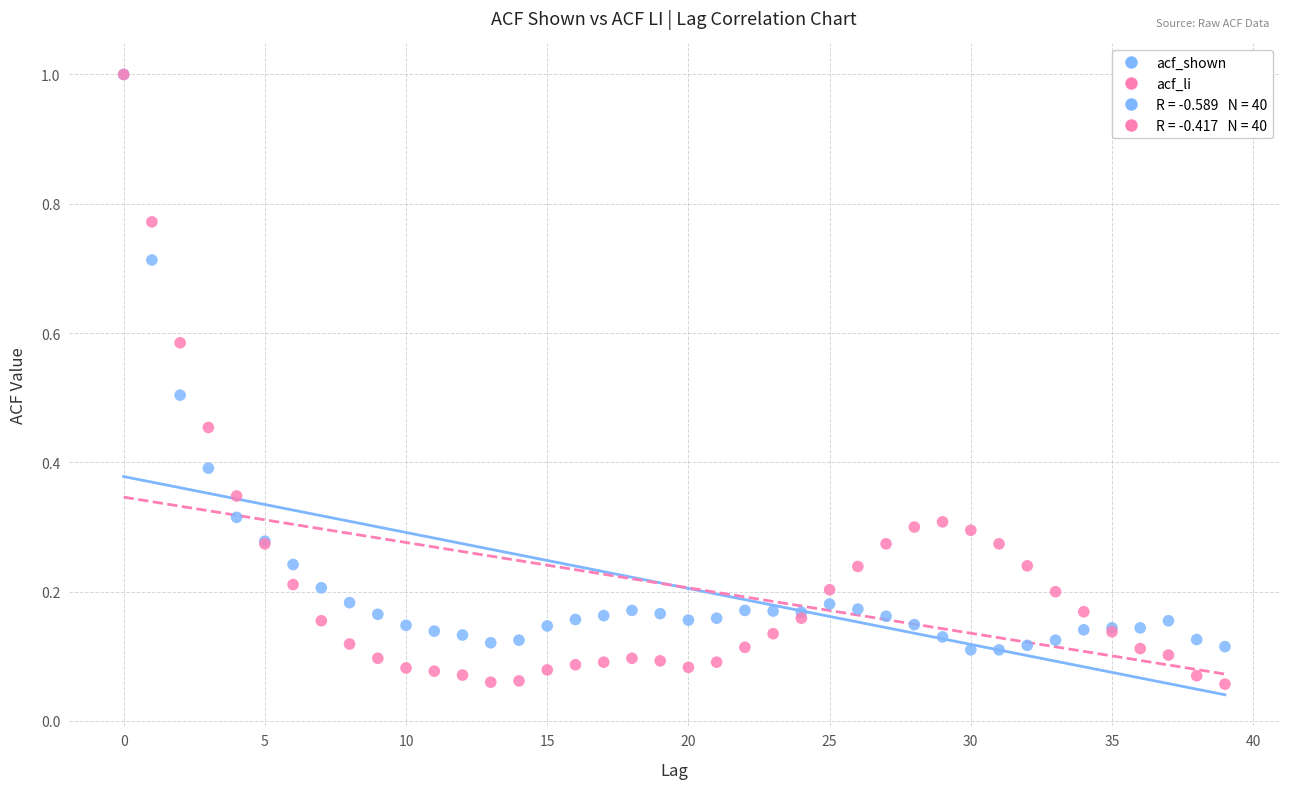

Which series has the widest spread of Y values?

acf_li